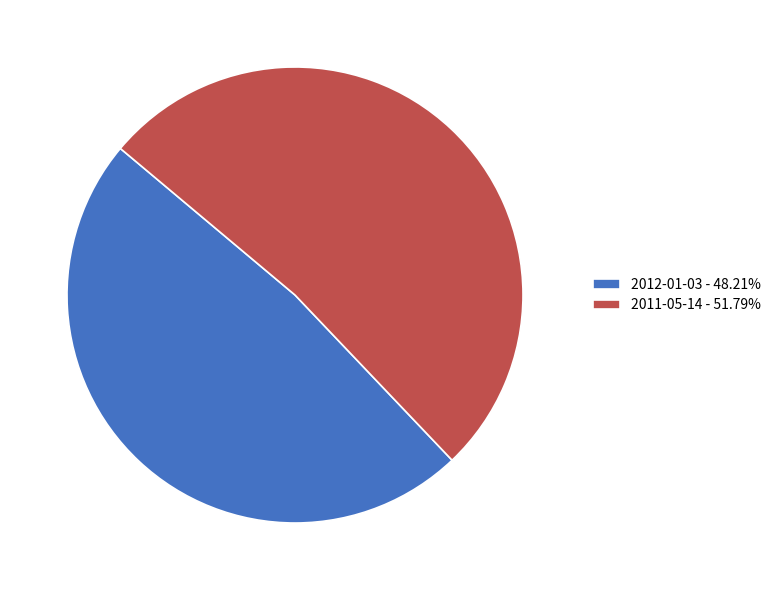

Is the sum of 2012-01-03 - 48.21% and 2011-05-14 - 51.79% greater than half?

Yes